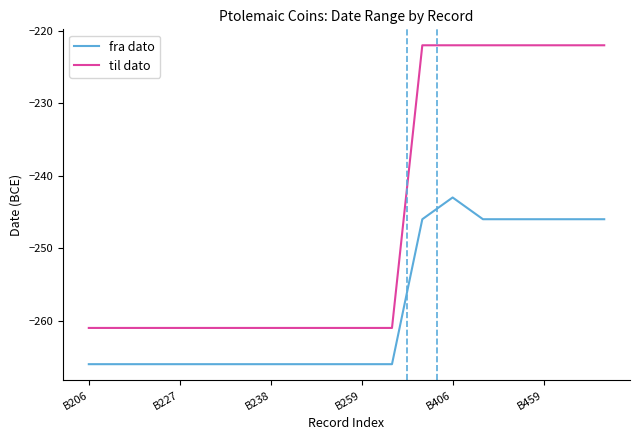

What position from the left is 17?

18